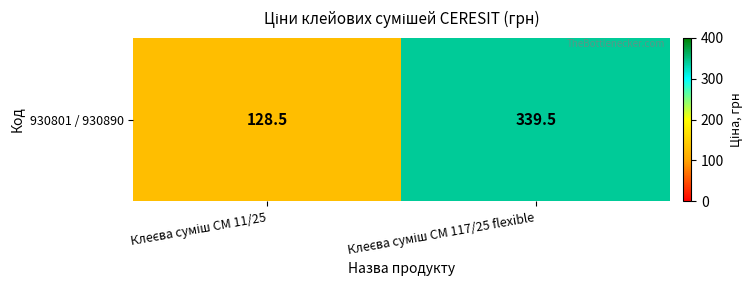

Reading right to left, list all the values displayed in this chart.

Клеєва суміш СМ 117/25 flexible=339.5	Клеєва суміш СМ 11/25=128.5